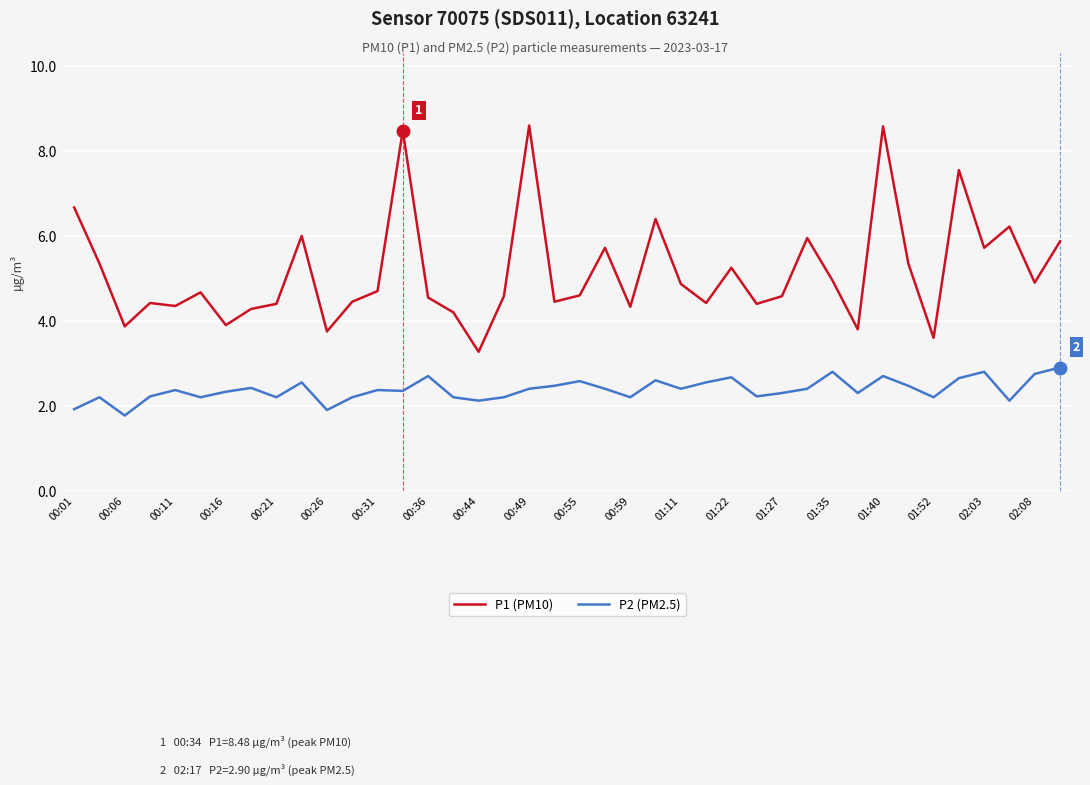

Which series has the widest spread of values?

P1 (PM10)